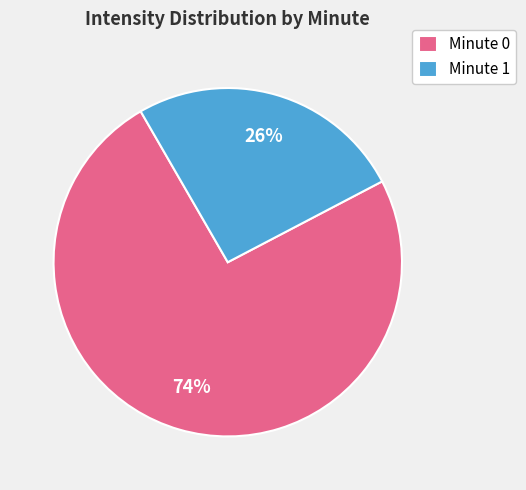

The Minute 1 slice represents 26% of the pie. True or false?

True